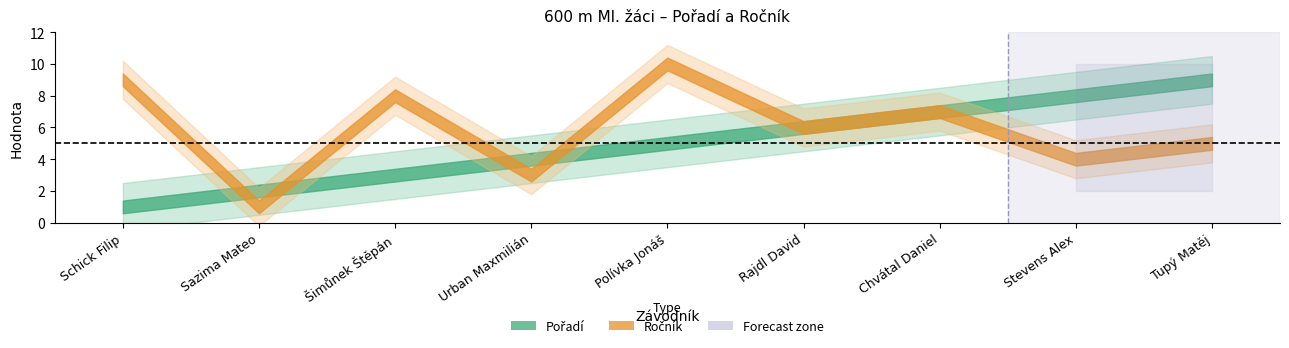

Reading right to left, transcribe all the data shown in this chart.

Pořadí: 9	8	7	6	5	4	3	2	1
Ročník: 5	4	7	6	10	3	8	1	9